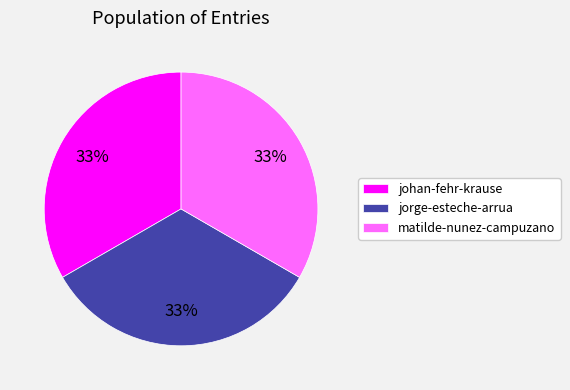

What is the ratio of the value at jorge-esteche-arrua to the value at johan-fehr-krause?

1.0